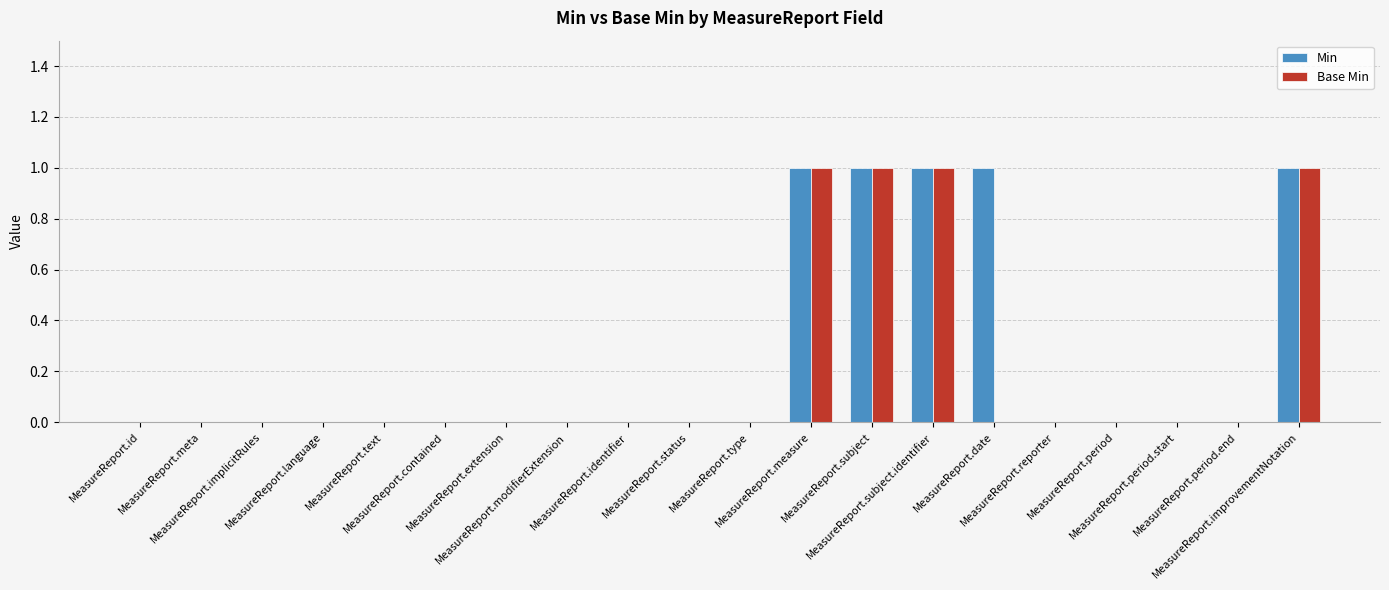

How many categories are shown in the chart?

20